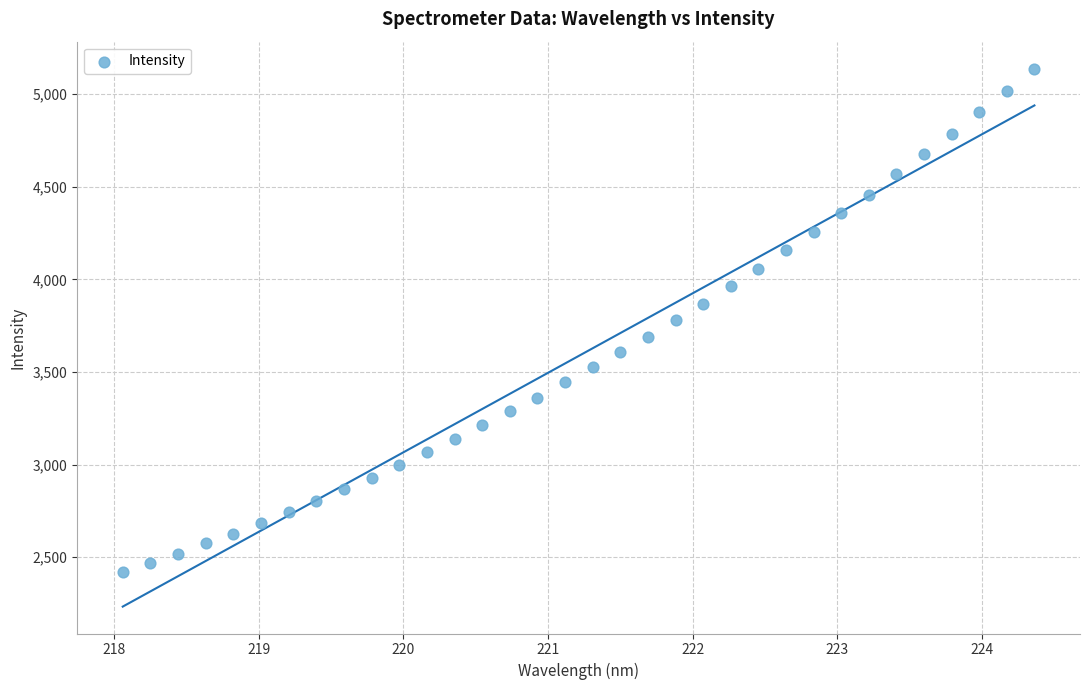

What is the range of X values (max minus min)?

6.3